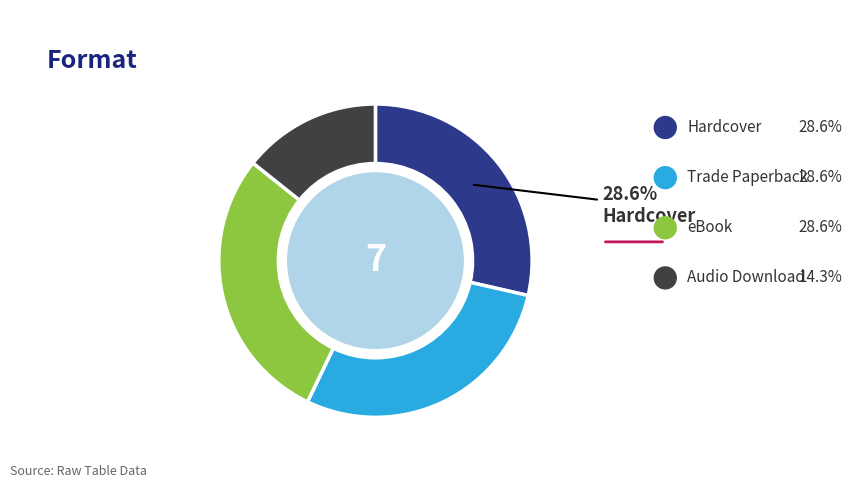

Do Trade Paperback and Audio Download together represent more than half of the pie?

No